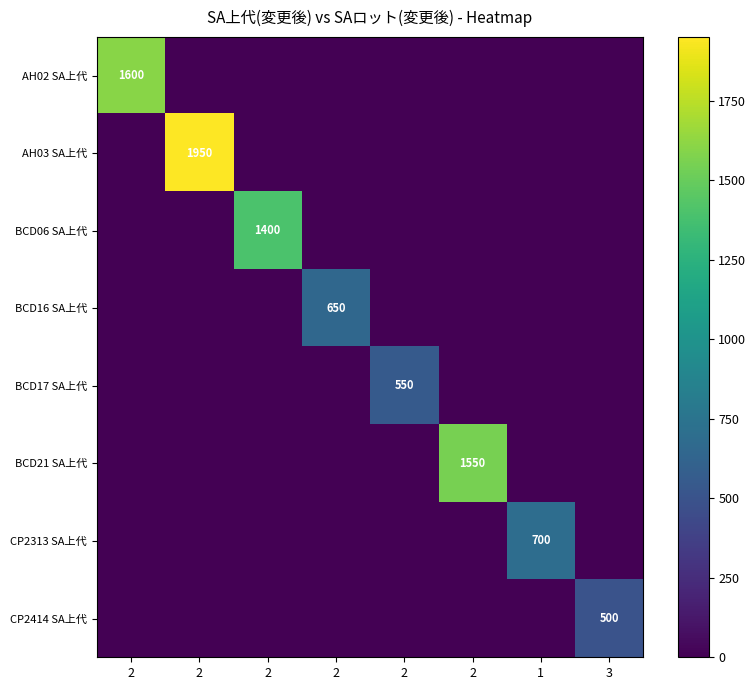

What is the spread (max minus min) of values at 2?

1600